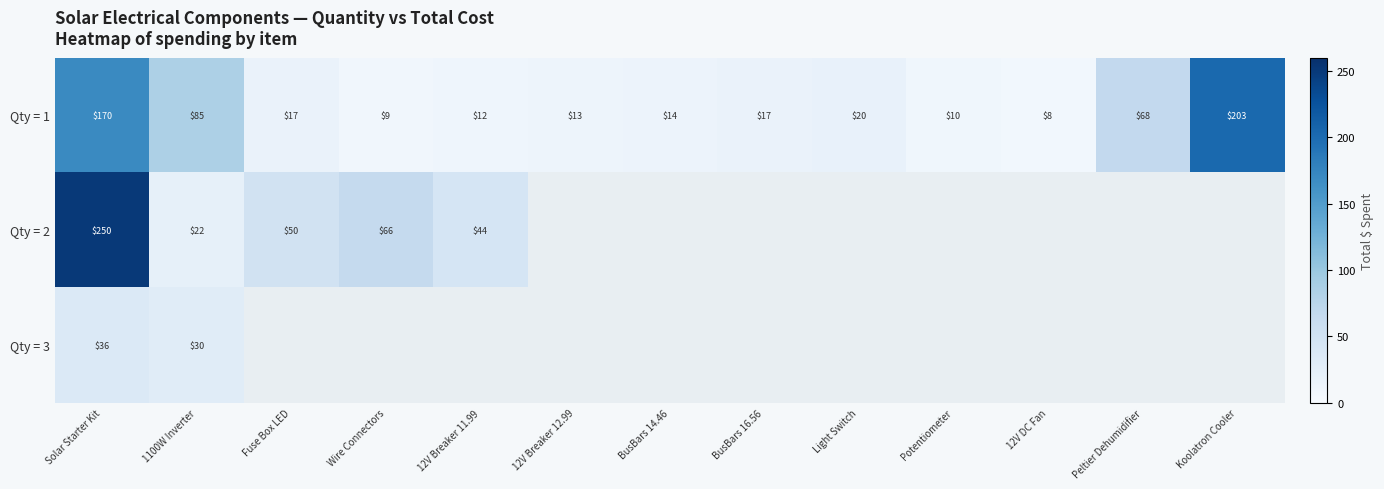

Where does the Qty = 1 series first go above 17?

Solar Starter Kit